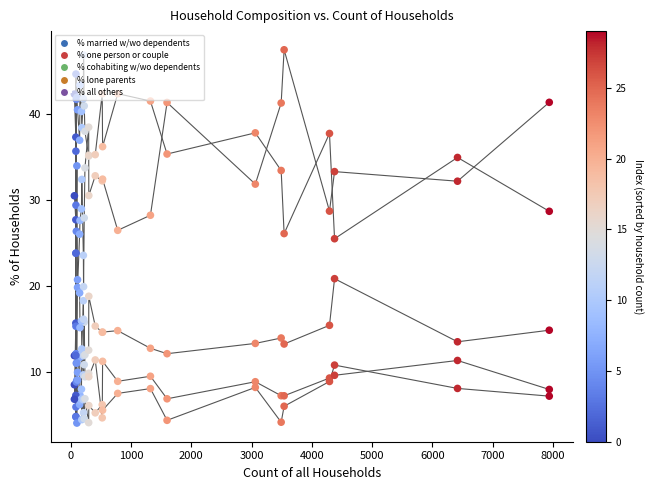

Which series reaches the minimum Y coordinate?

% lone parents